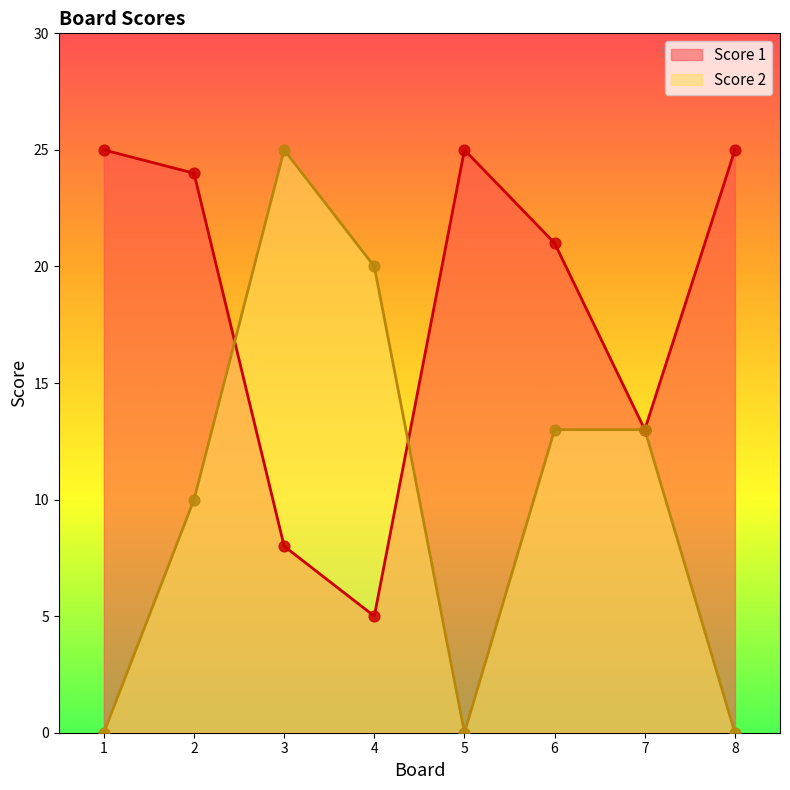

What are all the series names shown in the legend?

Score 1, Score 2